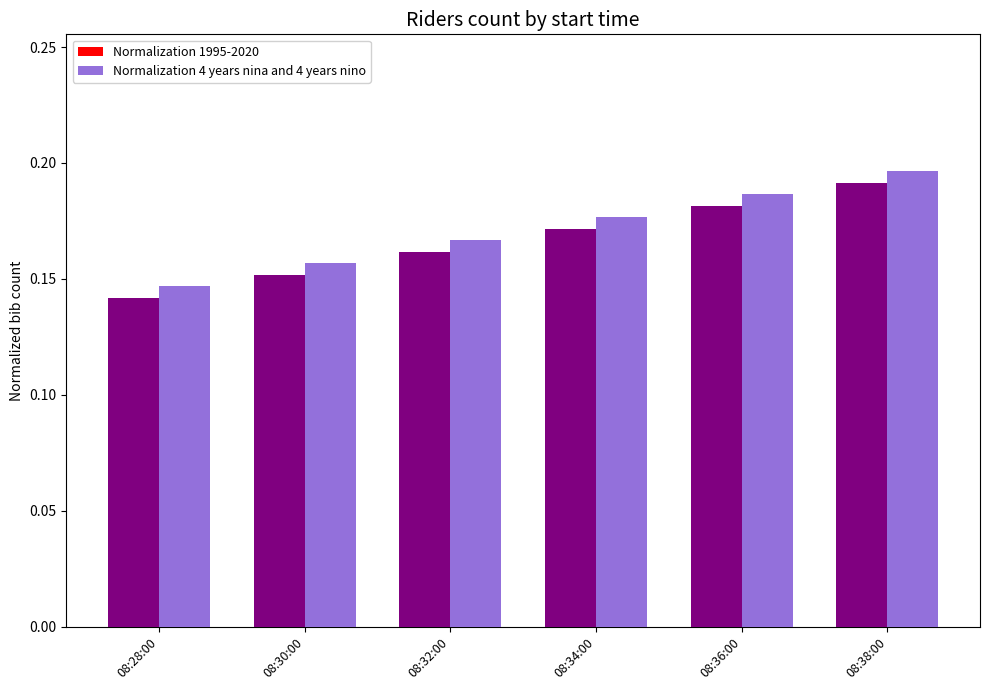

Are the bars horizontal?

No